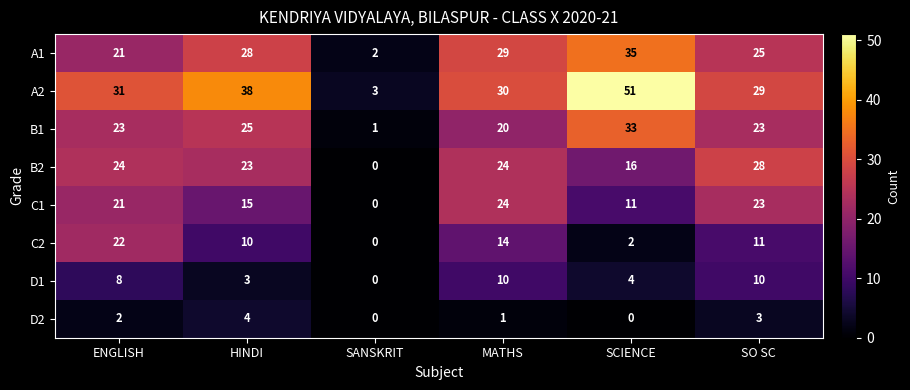

What is the difference between the highest and lowest values at SCIENCE?

51